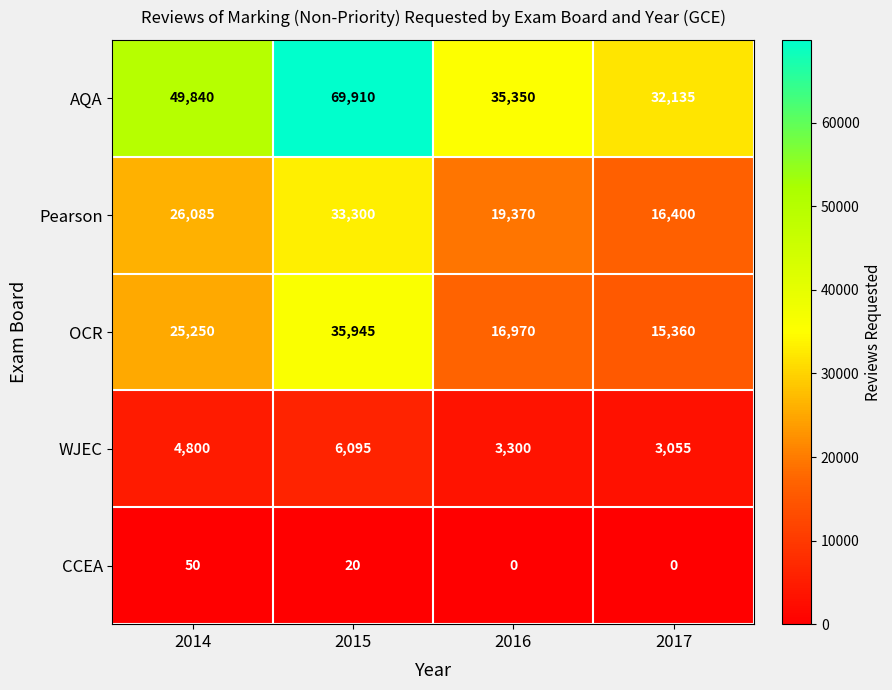

True or false: OCR has a value of 15360 at 2017.

True